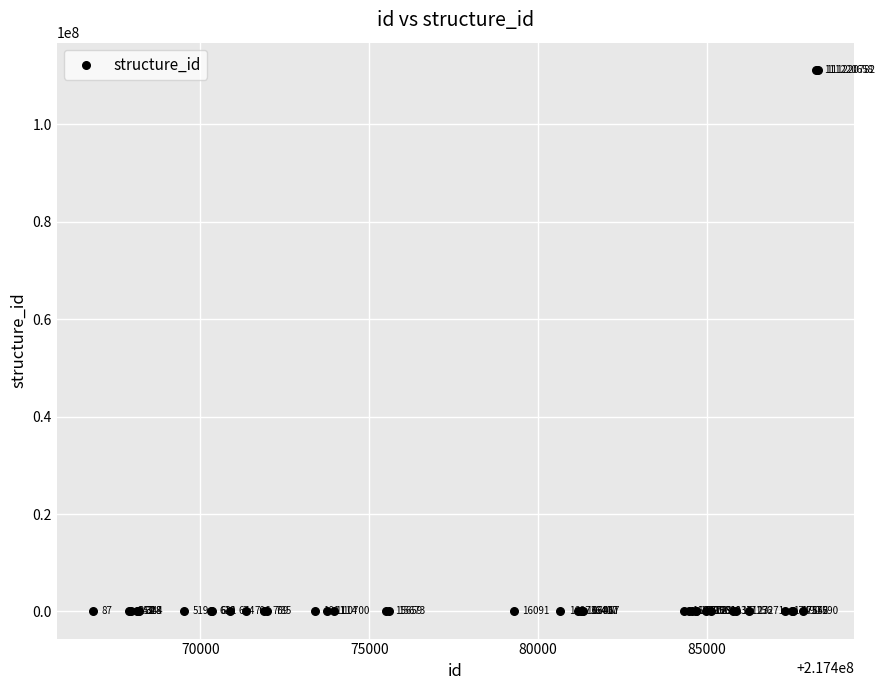

What Y value in the scatter plot is closest to 55610434?

17590